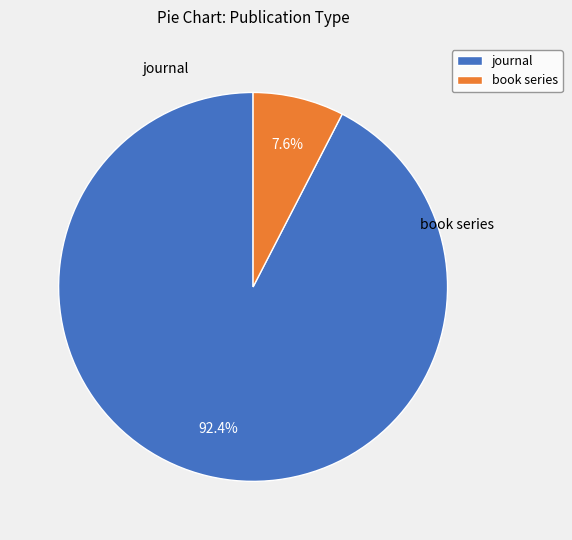

Approximately how many times larger is the value at journal compared to book series?

12.2